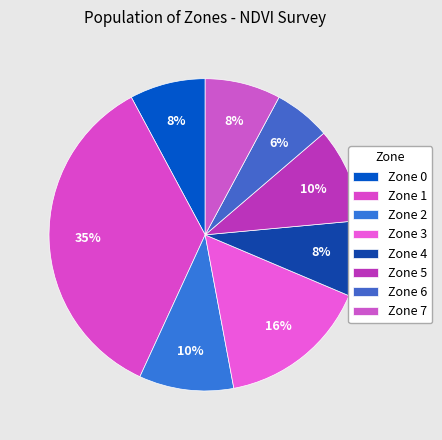

Between Zone 6 and Zone 5, which is larger?

Zone 5